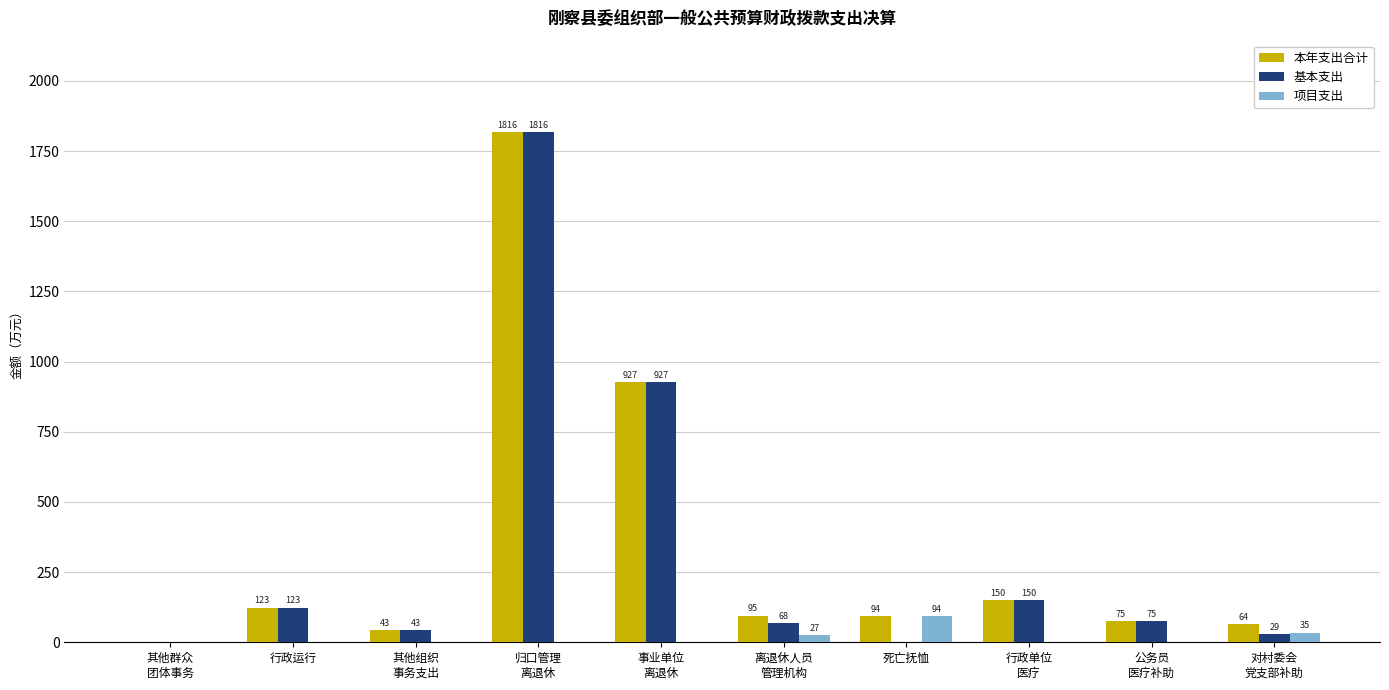

How many positive values does the 项目支出 series have?

3